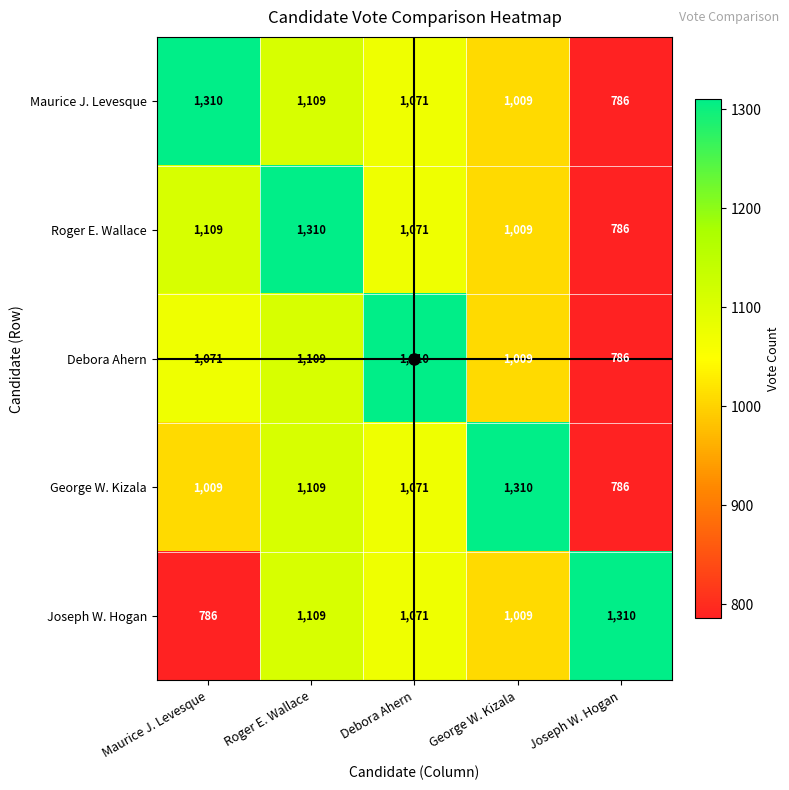

What value does the Roger E. Wallace series have at Debora Ahern?

1071